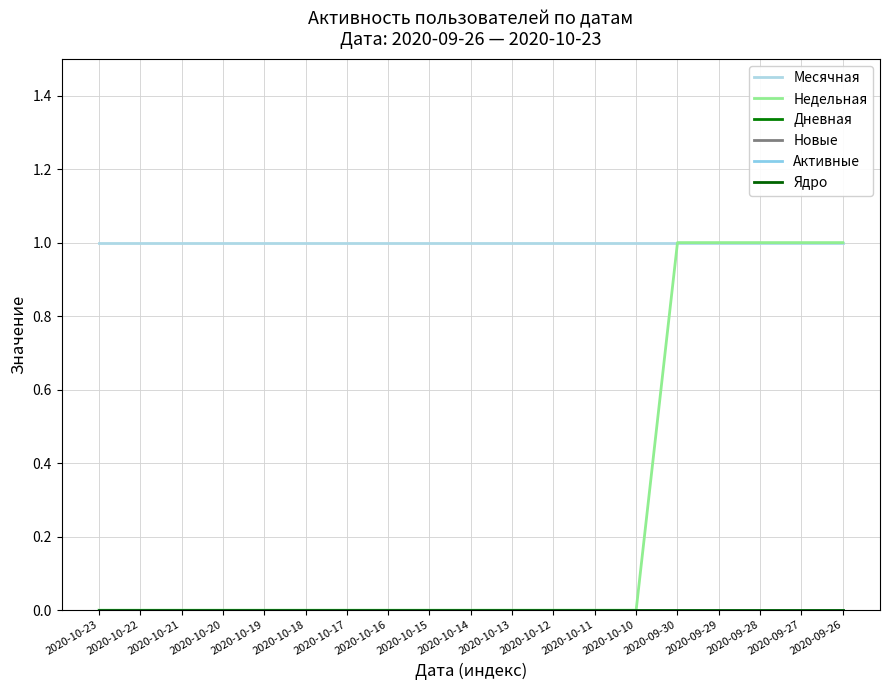

True or false: Дневная has more than 0 points higher than both neighbors.

False